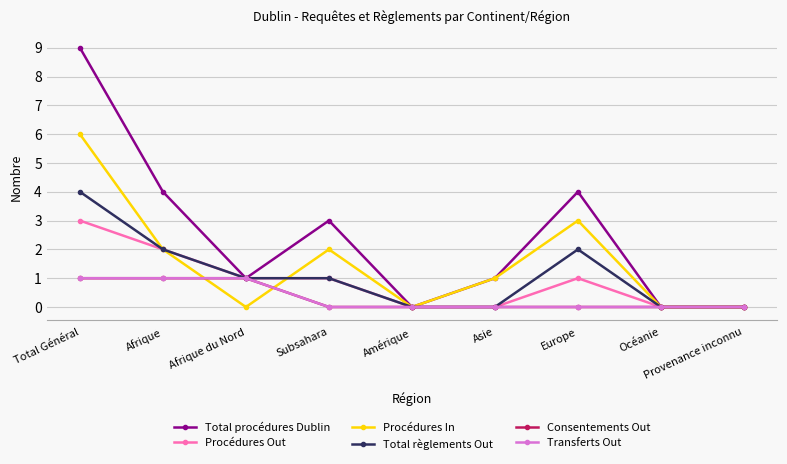

Which series has the largest total across all categories?

Total procédures Dublin